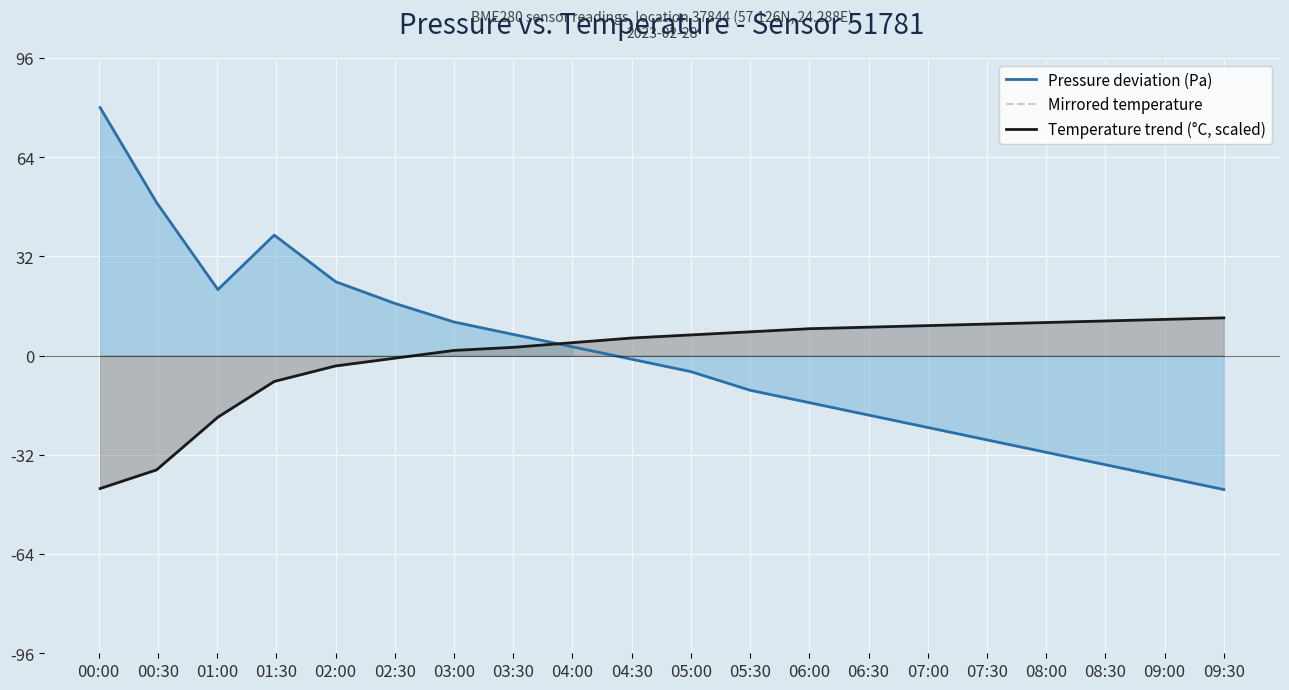

What is the value of the Pressure deviation (Pa) point at the 2nd from the left?

49.4